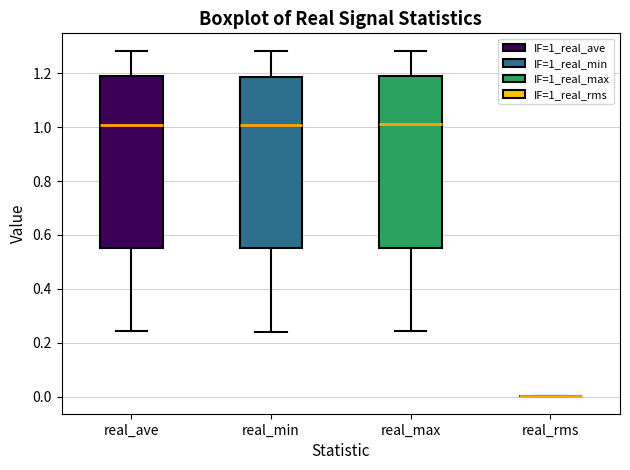

Reading left to right, read every box against the y-axis: the position of its median line, the range the box covers, and the ends of its whiskers. The values are not printed on the chart, so give them approximately, as read against the axis.

real_ave: median 1.02, box 0.56 to 1.18, whiskers 0.24 to 1.28
real_min: median 1.00, box 0.54 to 1.18, whiskers 0.24 to 1.28
real_max: median 1.02, box 0.56 to 1.20, whiskers 0.24 to 1.28
real_rms: box collapsed to a line at 0.00, whiskers 0.00 to 0.00